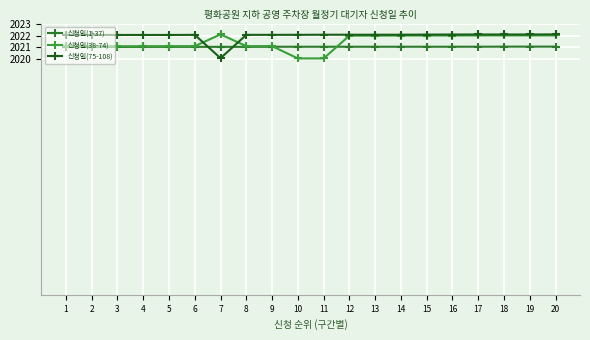

Which category has the highest value across all series?

7